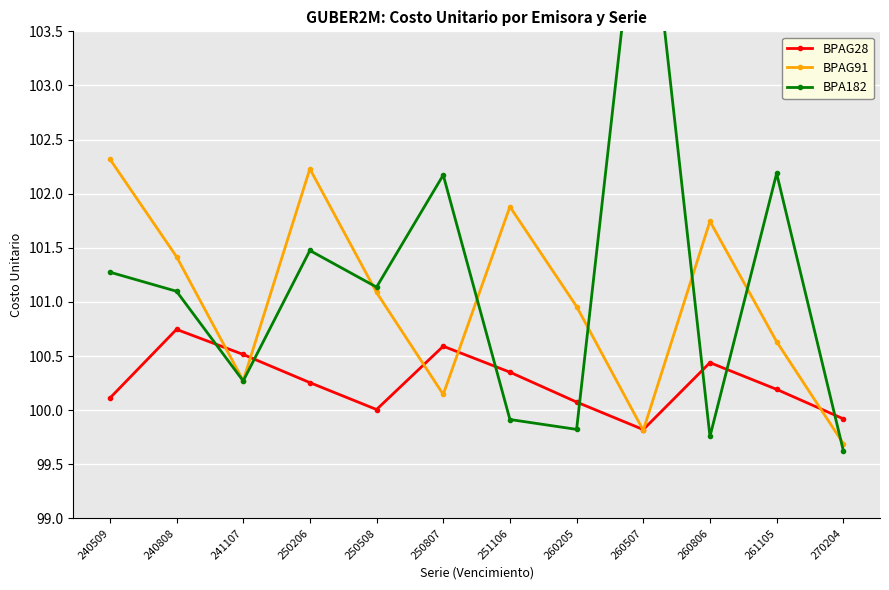

Rank the series at 251106 from lowest to highest value.

BPA182, BPAG28, BPAG91